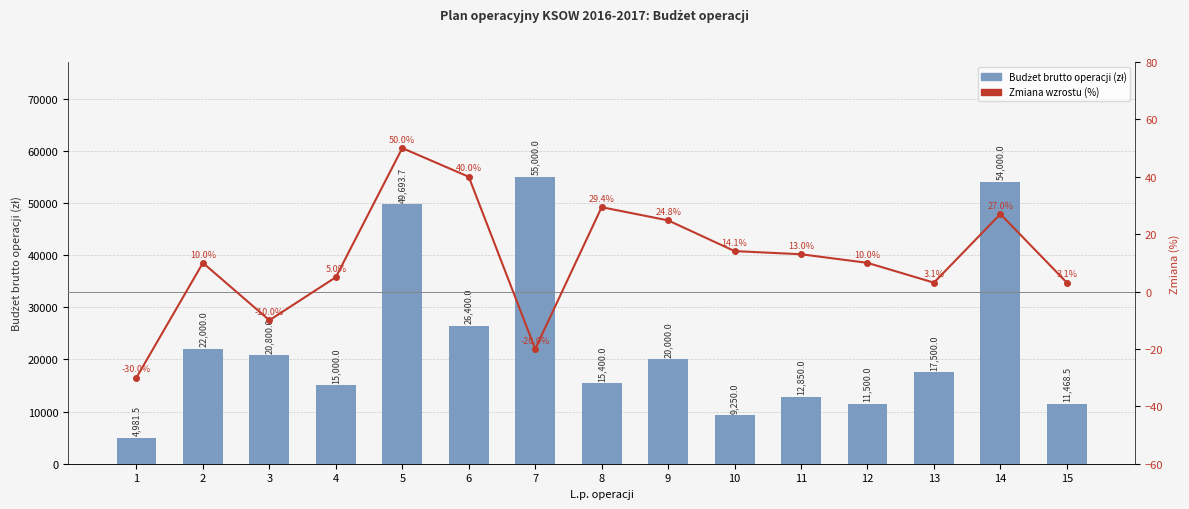

Rank the series at 13 from lowest to highest value.

Zmiana wzrostu (%), Budżet brutto operacji (zł)